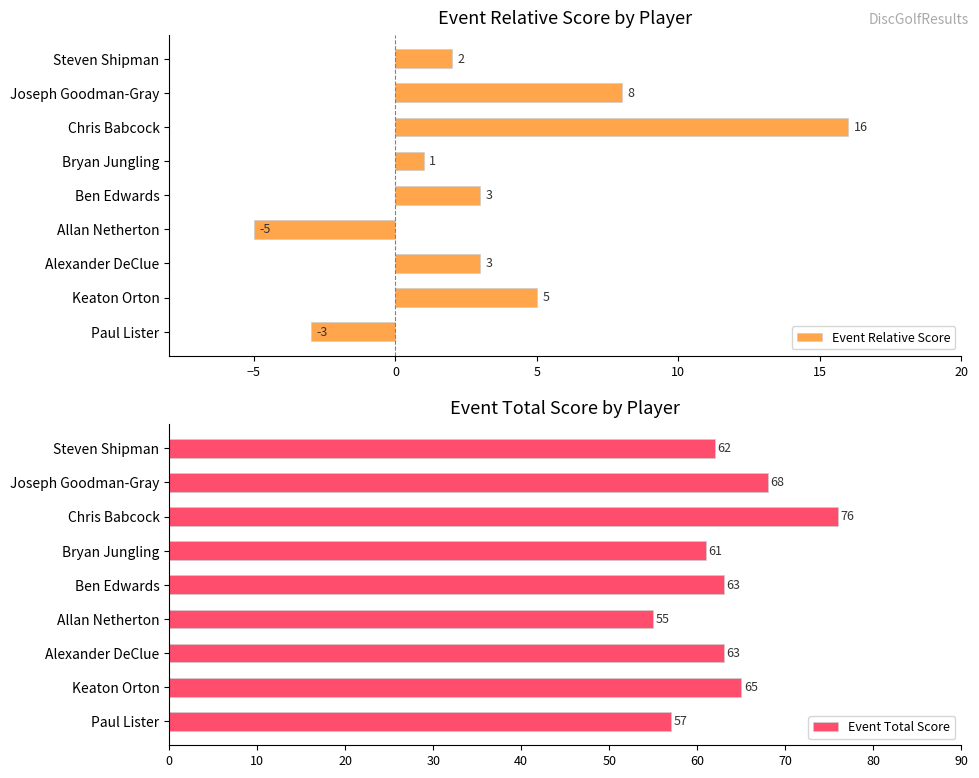

How many data points in Event Total Score are above 63?

3